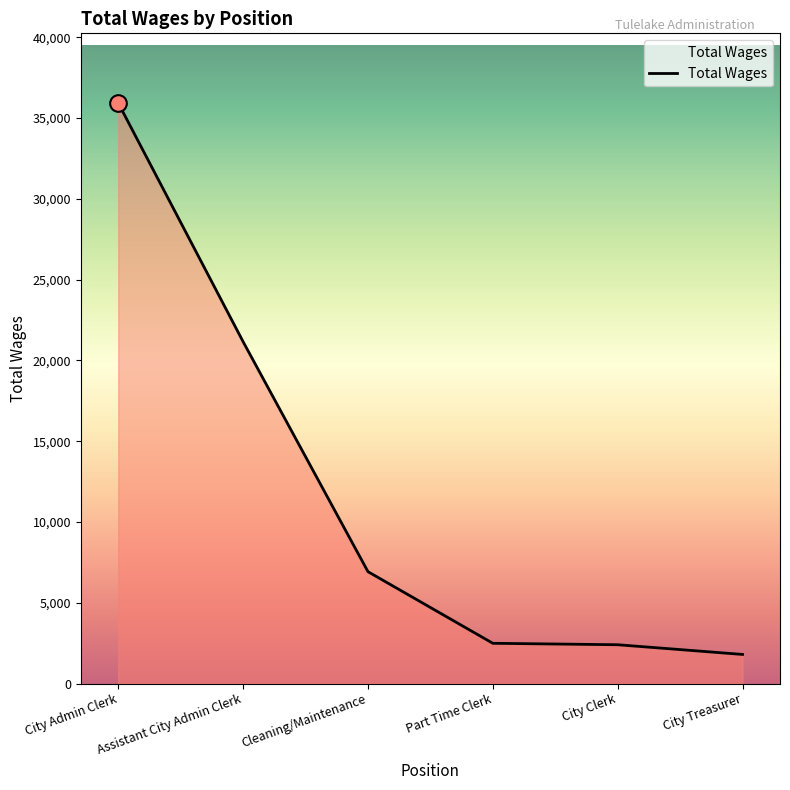

What is the average value?

11784